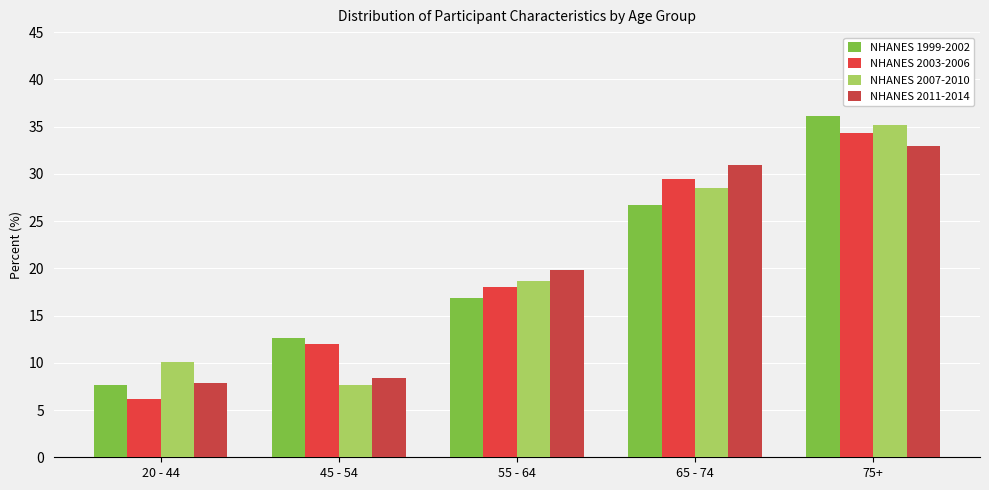

What is the maximum value shown in the chart?

36.1